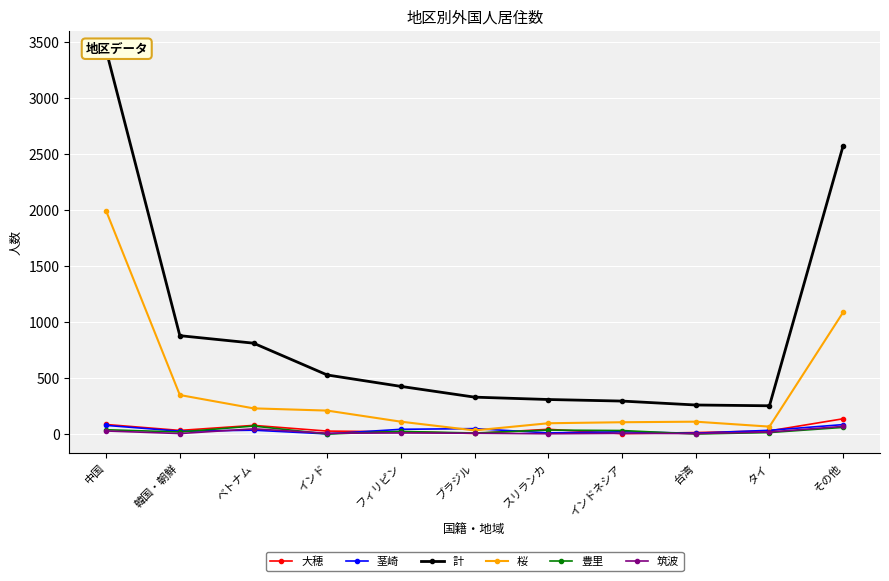

After their last crossing, which series has the higher values: 茎崎 or 豊里?

茎崎